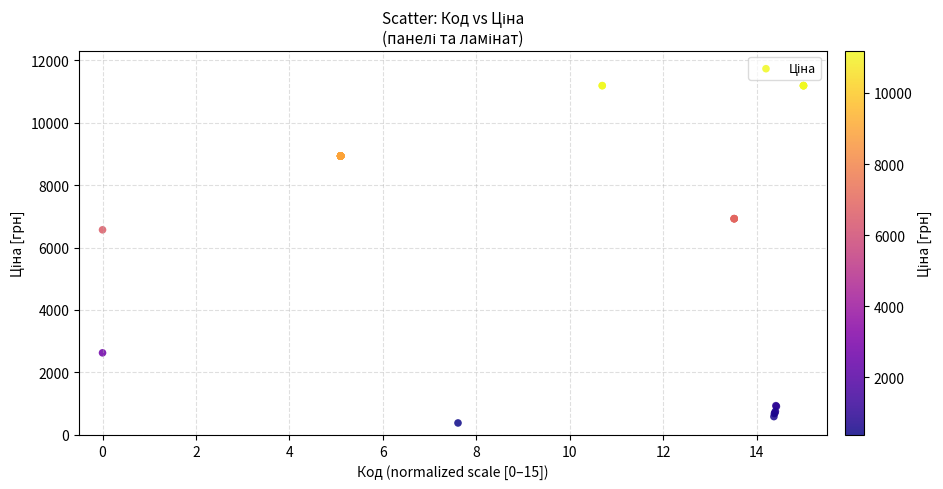

What Y value in the scatter plot is closest to 5784?

6568.8